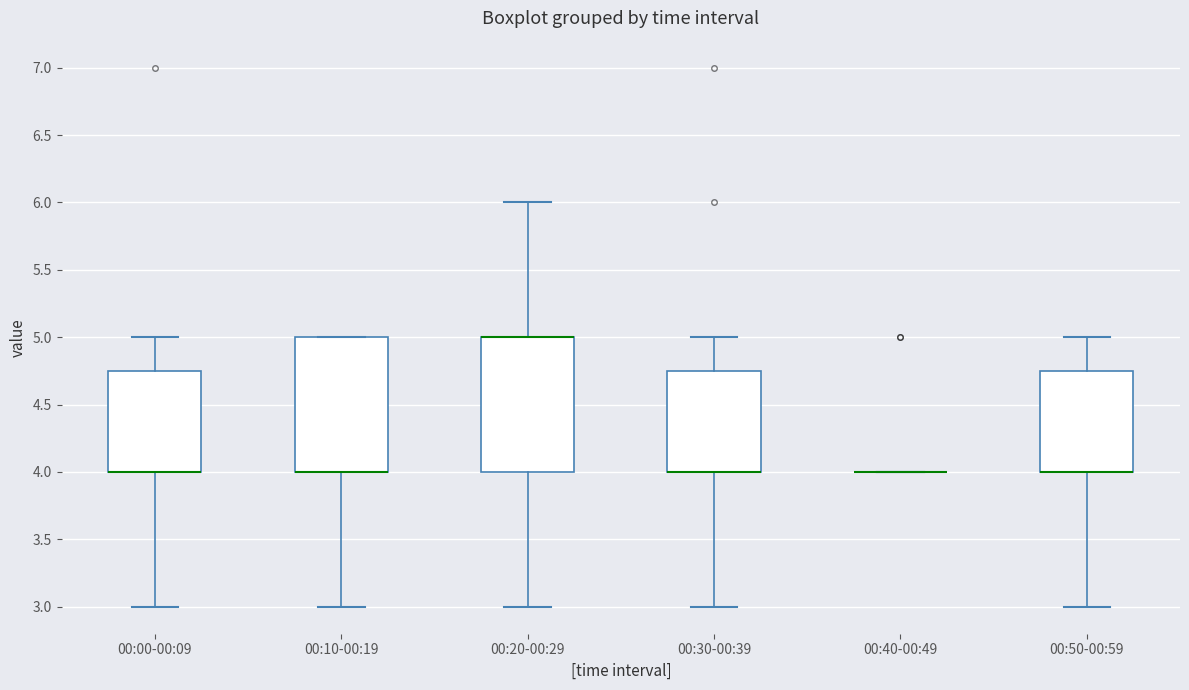

Where is the upper edge of the box for 00:30-00:39 on the y-axis? The values are not printed on the chart, so give them approximately, as read against the axis.

4.75